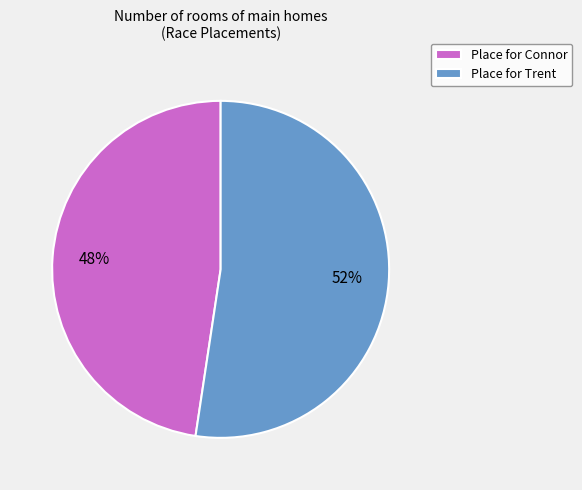

Which slice is the largest?

Place for Trent